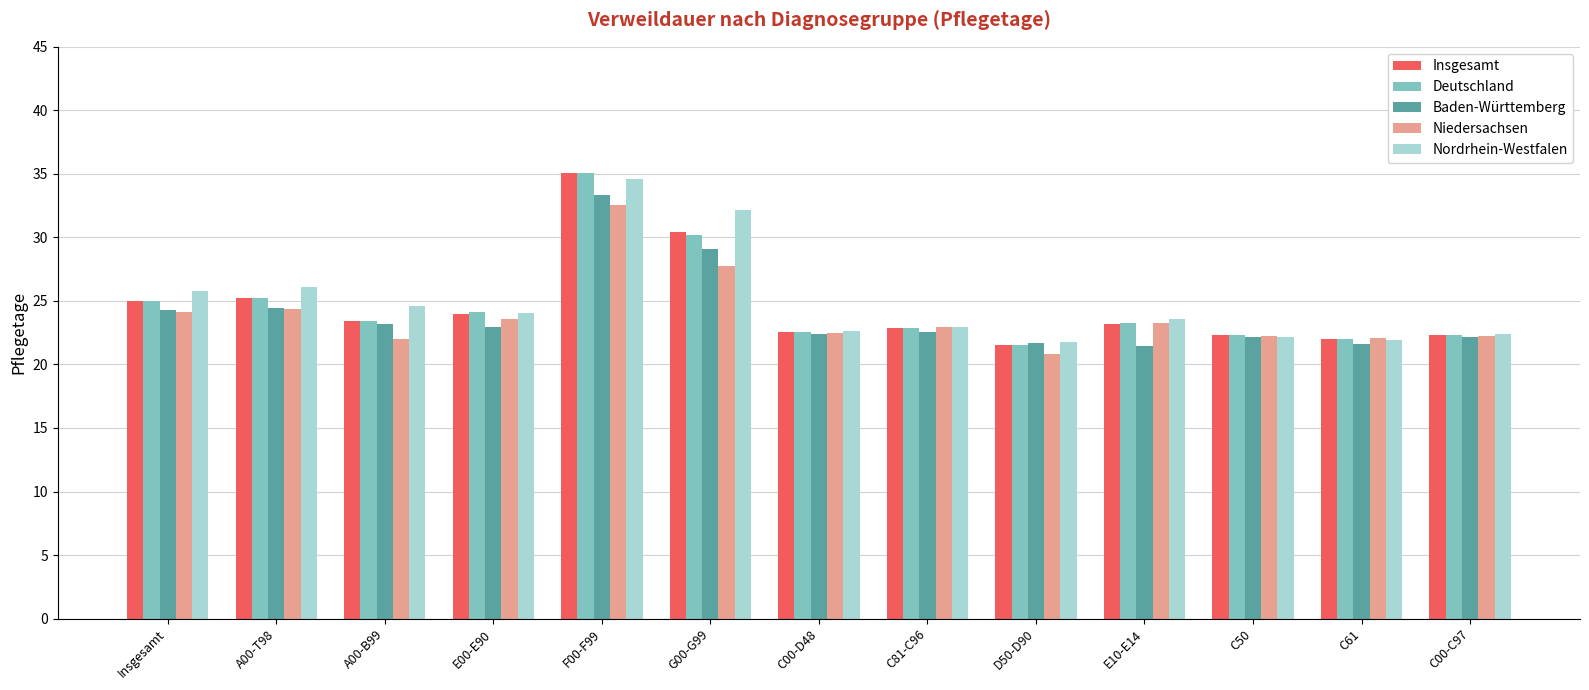

How many series are shown in this chart?

5